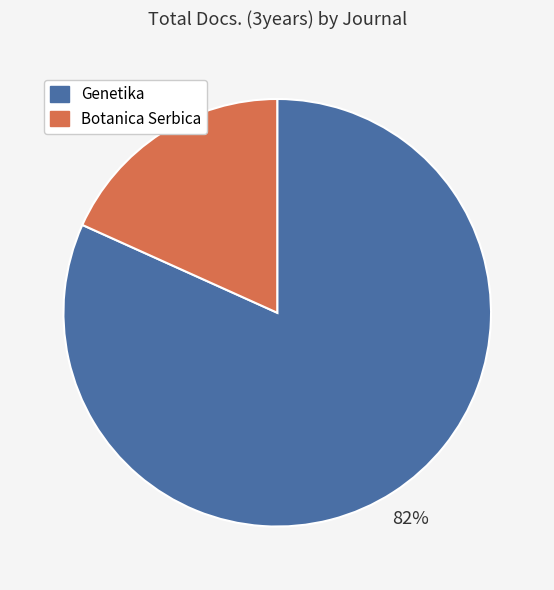

Is there a majority slice in this chart?

Yes